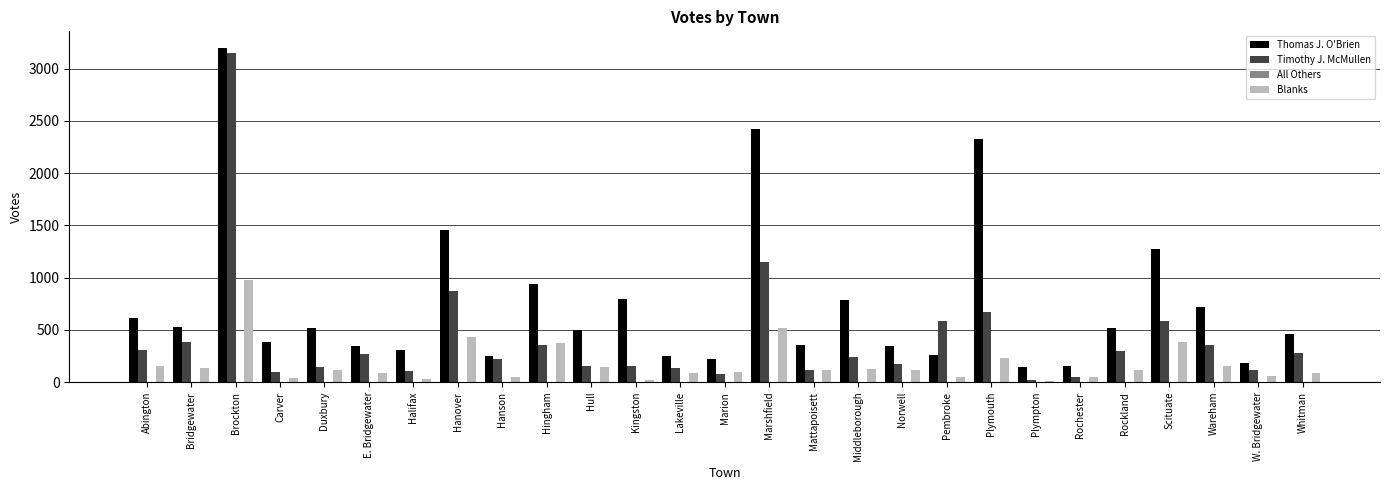

Where does the Timothy J. McMullen series first go above 242?

Abington